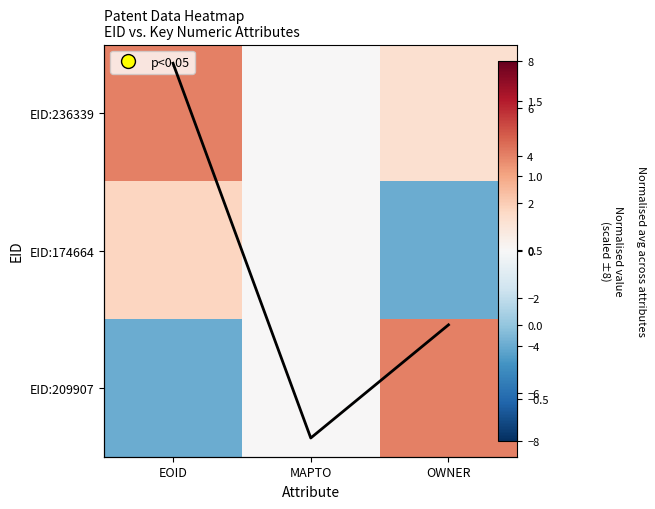

Where does the EID:174664 series first go above 0?

EOID